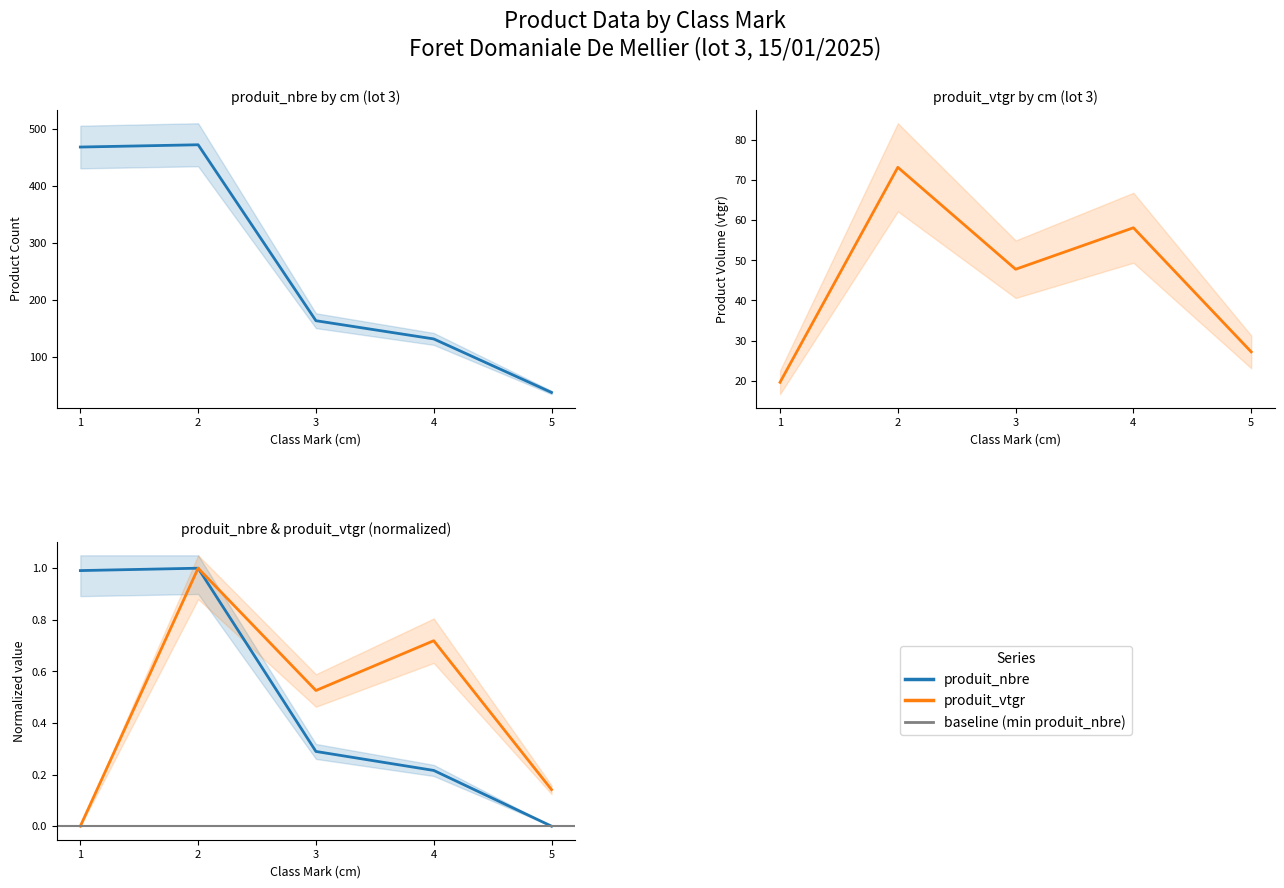

Which series changed the most between 1 and 2?

produit_vtgr